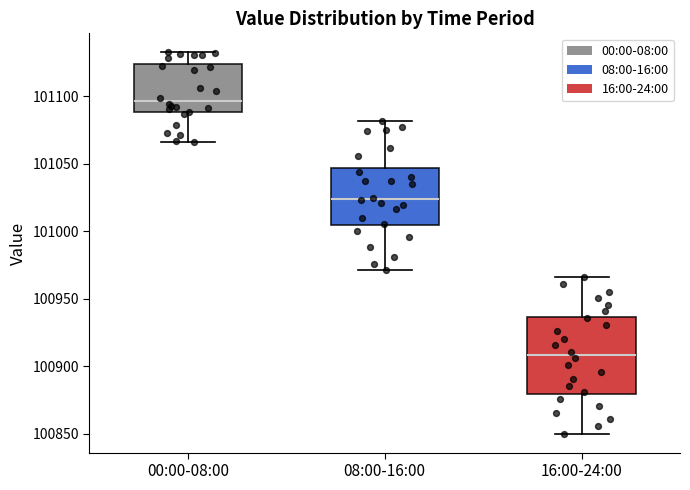

Reading left to right, read every box against the y-axis: the position of its median line, the range the box covers, and the ends of its whiskers. The values are not printed on the chart, so give them approximately, as read against the axis.

00:00-08:00: median 101095, box 101090 to 101125, whiskers 101065 to 101130
08:00-16:00: median 101025, box 101005 to 101045, whiskers 100970 to 101080
16:00-24:00: median 100910, box 100880 to 100935, whiskers 100850 to 100965